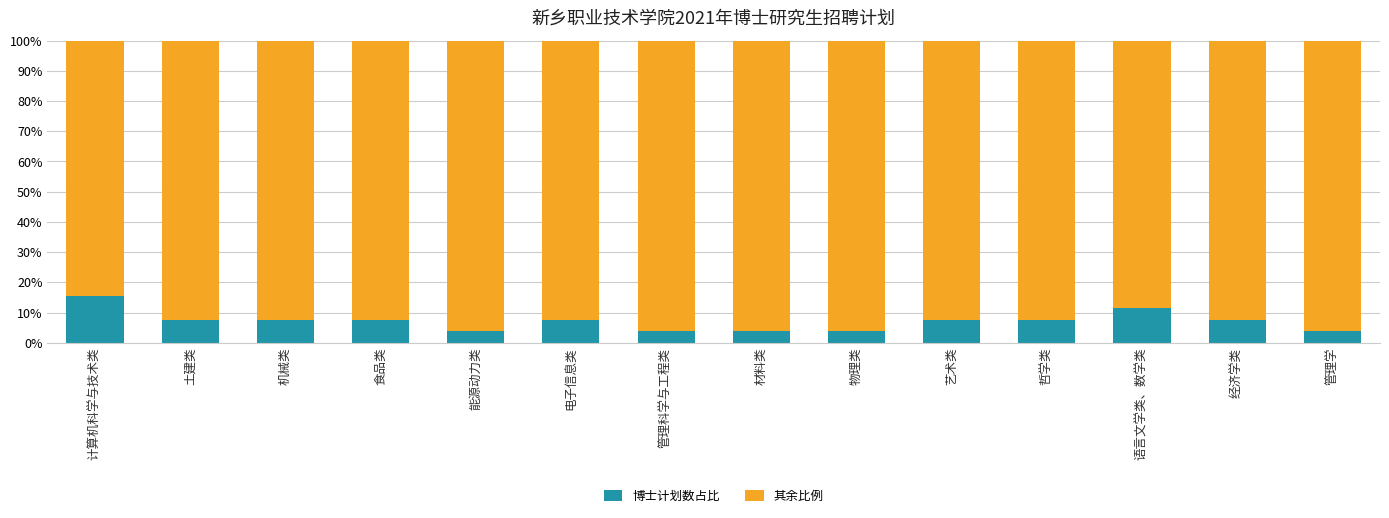

What is the total value across all series at 能源动力类?

100.0